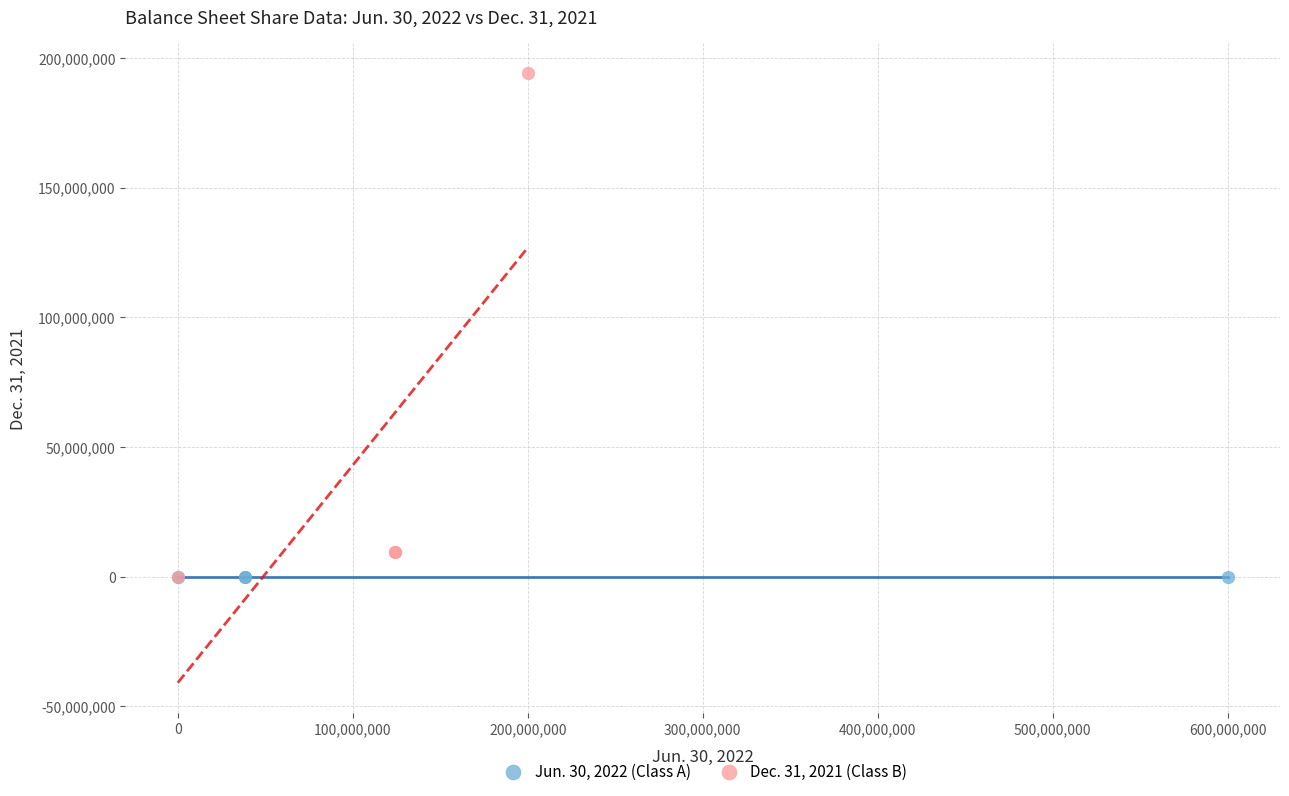

What are all the series names shown in the legend?

Jun. 30, 2022 (Class A), Dec. 31, 2021 (Class B)